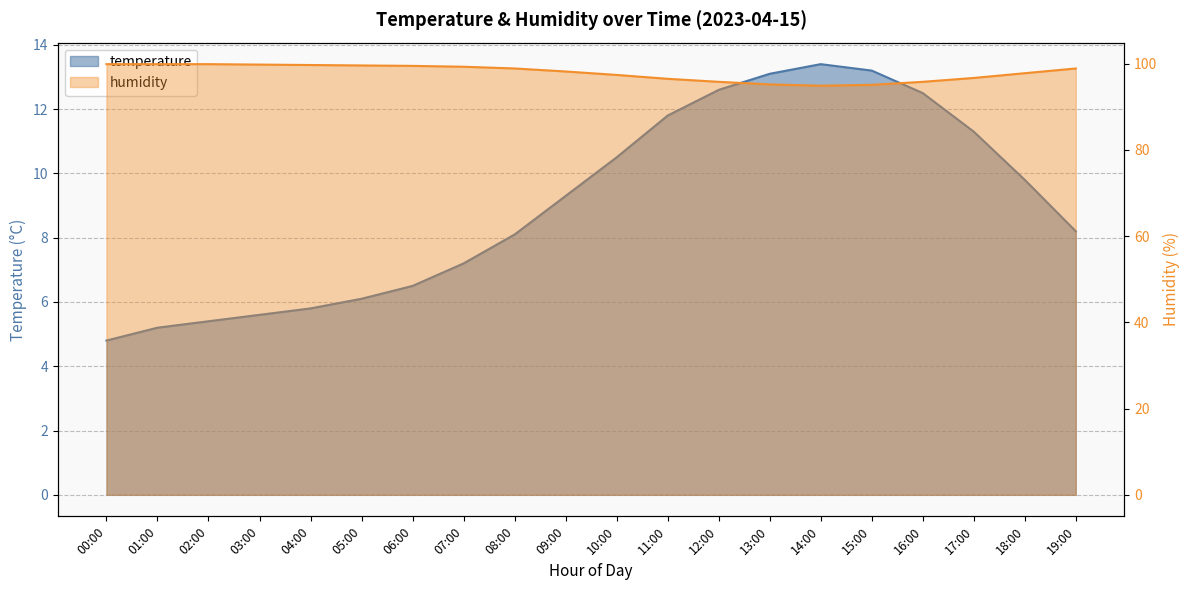

At which category is the sum across all series the highest?

12:00